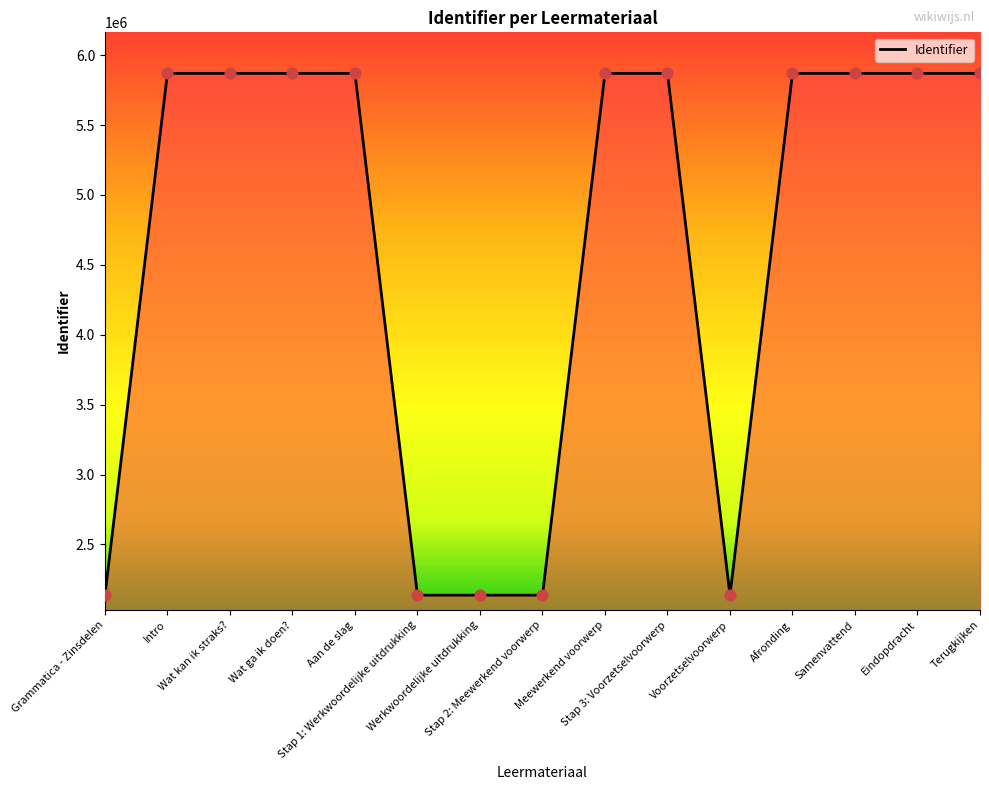

What is the change in value from Grammatica - Zinsdelen to Wat ga ik doen??

+3731918